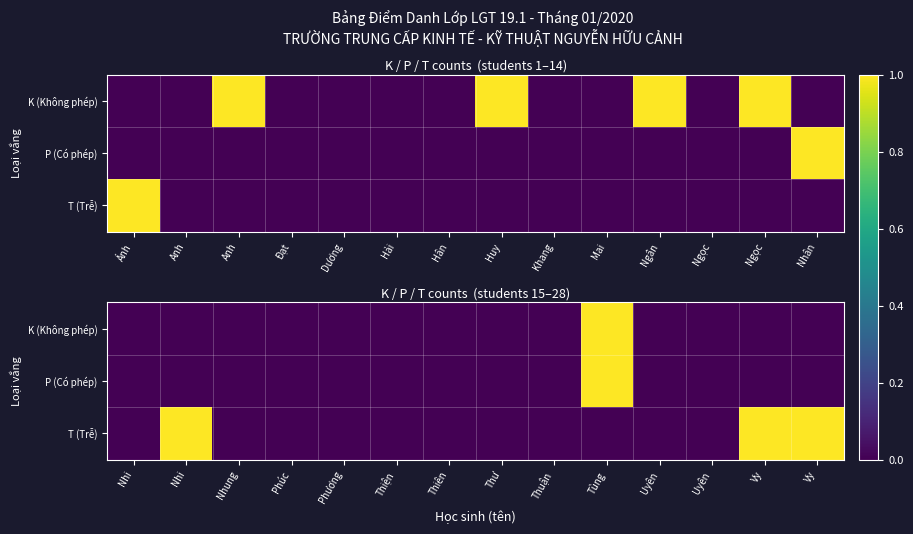

Is the value of P (Có phép) at Thư greater than the value of K (Không phép) at Nhi?

No